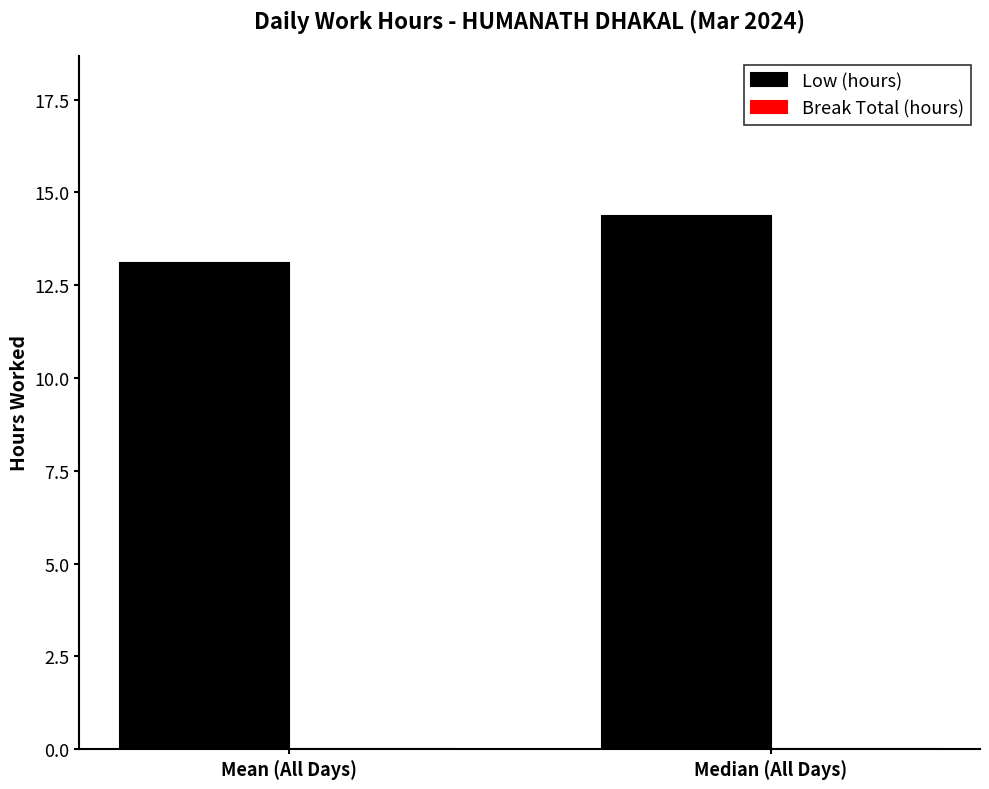

Rank the categories by value from highest to lowest.

Median (All Days), Mean (All Days)